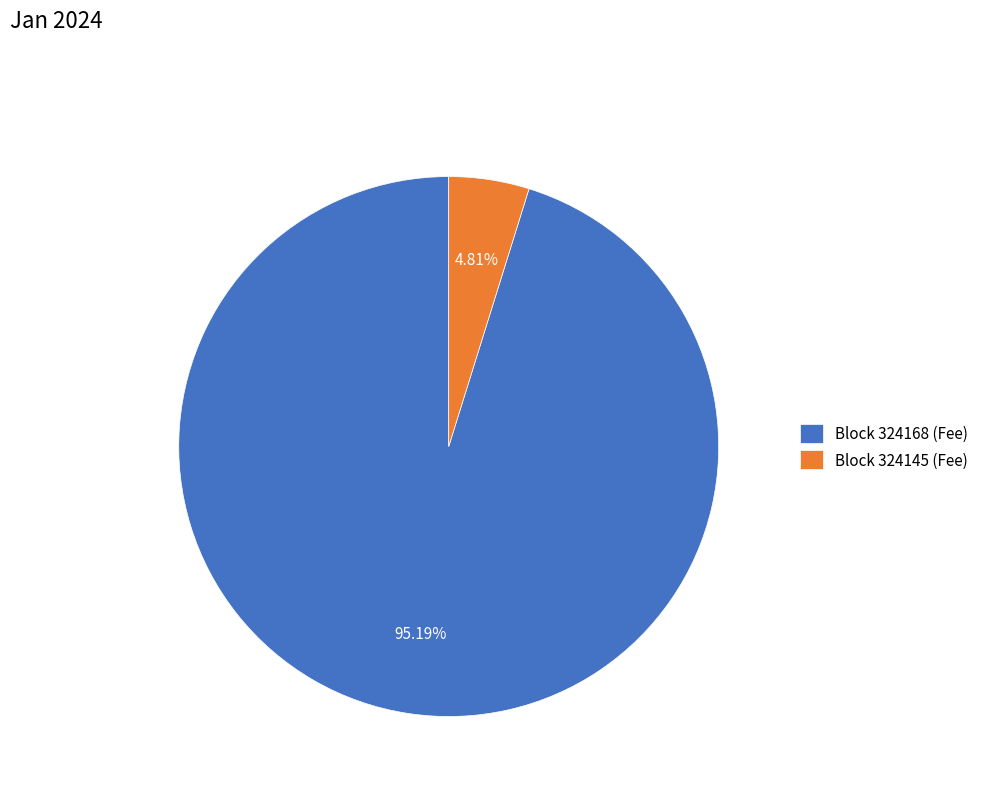

Is there any slice that represents more than half of the pie?

Yes